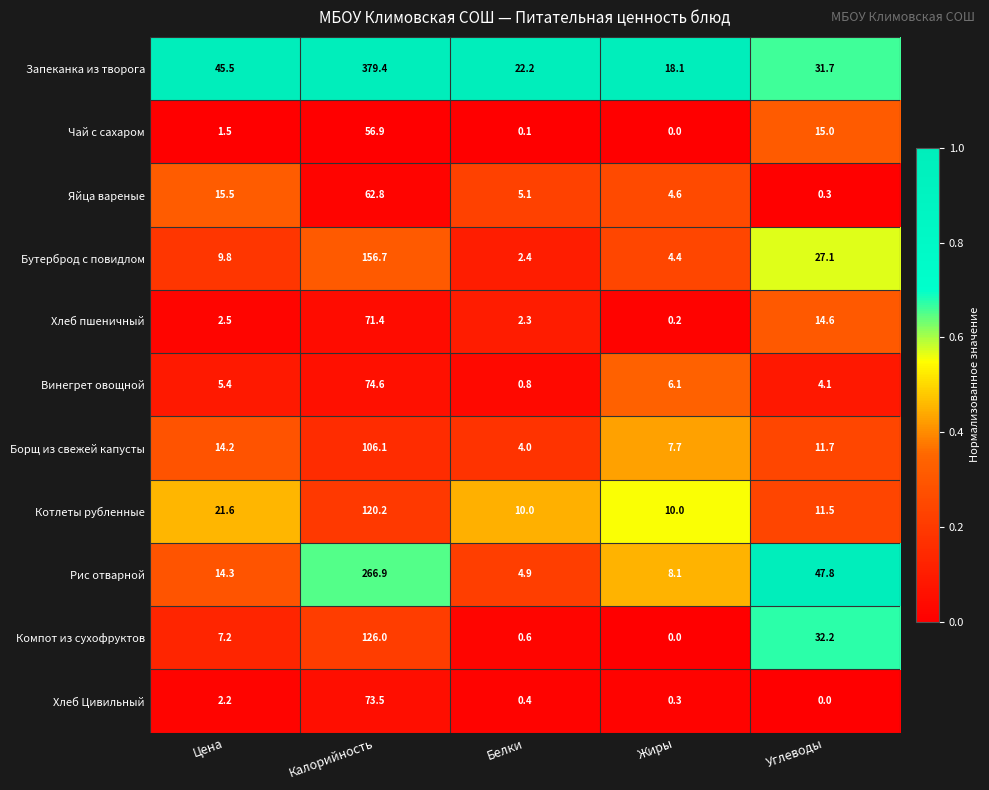

Where does the Хлеб пшеничный series first go above 2?

Цена